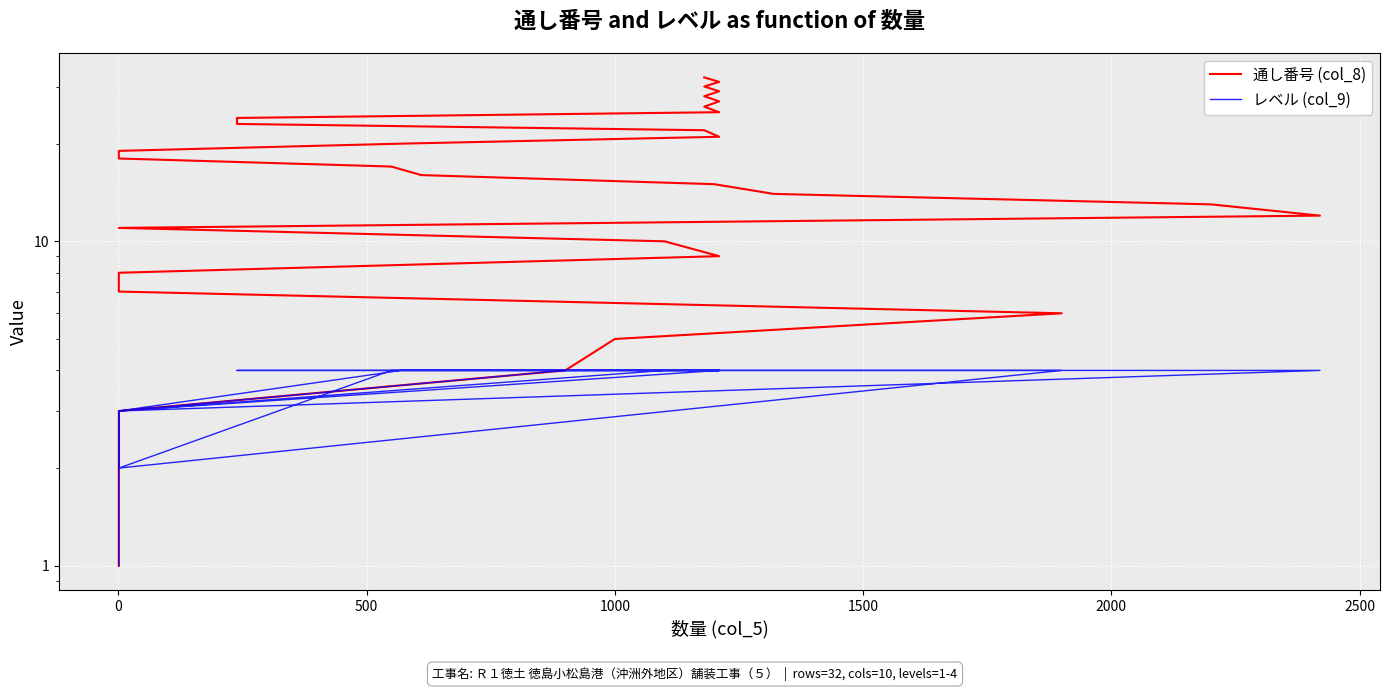

What is the highest value of the 通し番号 (col_8) series?

32